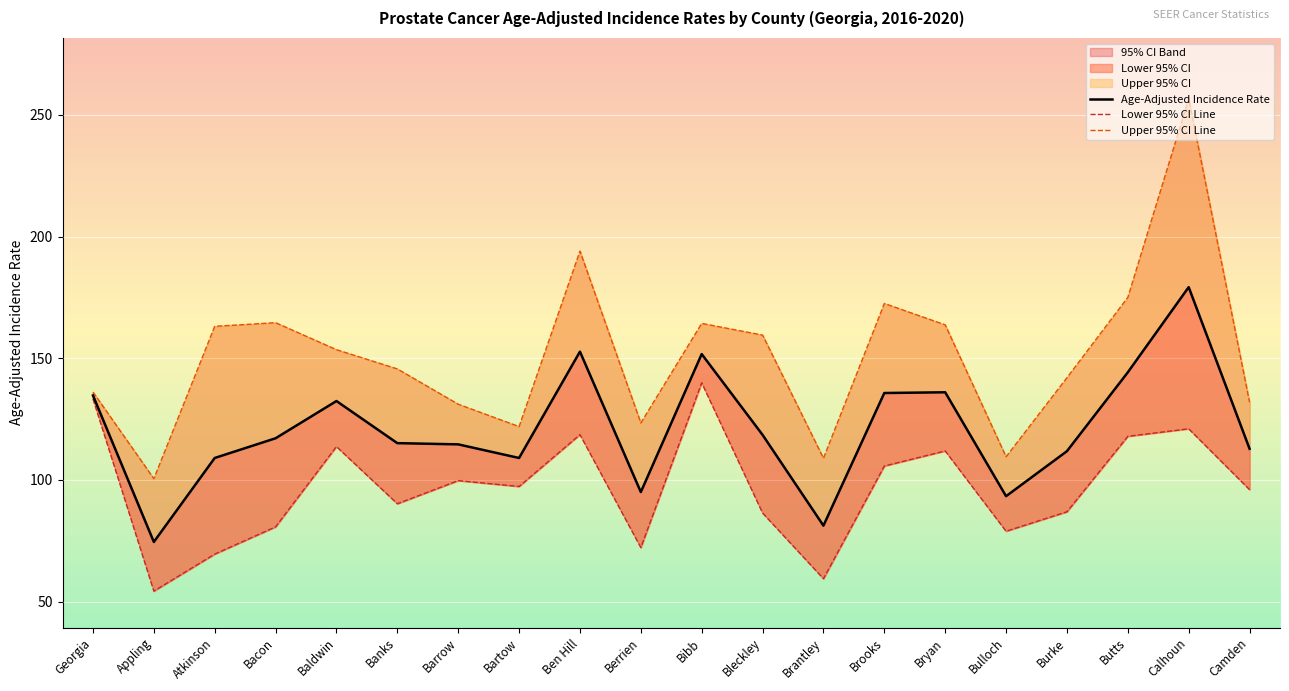

True or false: Upper 95% CI Line and Age-Adjusted Incidence Rate intersect in this chart.

False